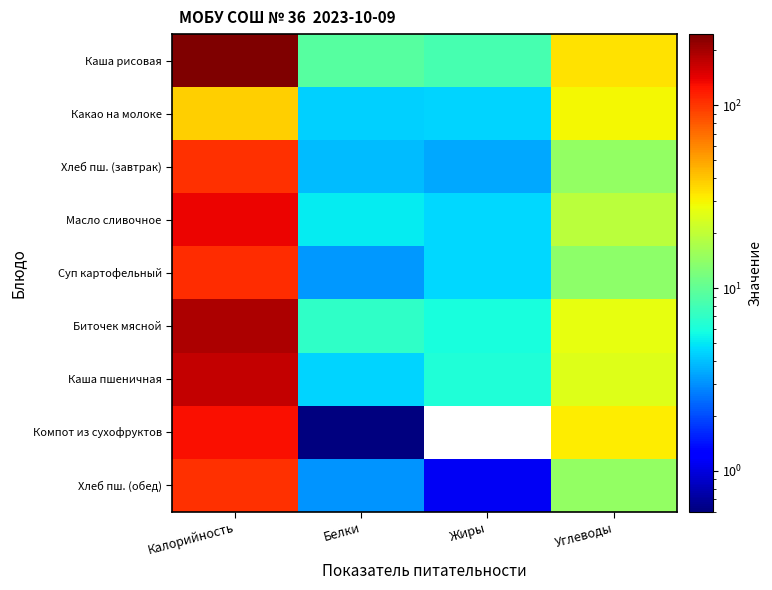

Reading left to right, transcribe all the data shown in this chart.

Каша рисовая: Калорийность=245.4	Белки=9.2	Жиры=8.2	Углеводы=33.7
Какао на молоке: Калорийность=38.0	Белки=4.4	Жиры=4.5	Углеводы=29.2
Хлеб пш. (завтрак): Калорийность=105.0	Белки=3.9	Жиры=3.5	Углеводы=14.4
Масло сливочное: Калорийность=138.2	Белки=5.2	Жиры=4.6	Углеводы=19.0
Суп картофельный: Калорийность=107.4	Белки=3.1	Жиры=4.6	Углеводы=14.0
Биточек мясной: Калорийность=191.2	Белки=6.9	Жиры=5.9	Углеводы=26.4
Каша пшеничная: Калорийность=172.0	Белки=4.5	Жиры=6.2	Углеводы=24.9
Компот из сухофруктов: Калорийность=128.0	Белки=0.6	Жиры=0.0	Углеводы=31.4
Хлеб пш. (обед): Калорийность=104.5	Белки=3.0	Жиры=1.1	Углеводы=14.4